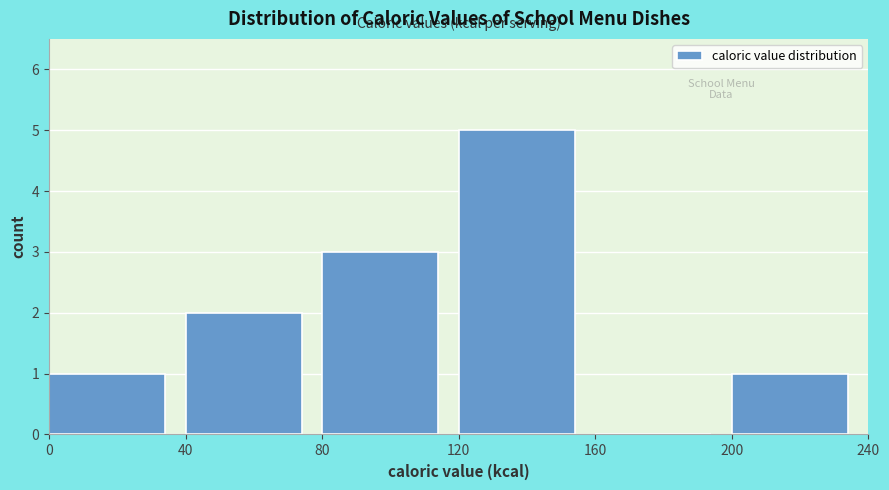

Reading left to right, transcribe this chart: for each bar, give the range it covers on the x-axis and its height. The values are not printed on the chart, so give them approximately, as read against the axis.

0 to 40: 1
40 to 80: 2
80 to 120: 3
120 to 160: 5
160 to 200: 0
200 to 240: 1